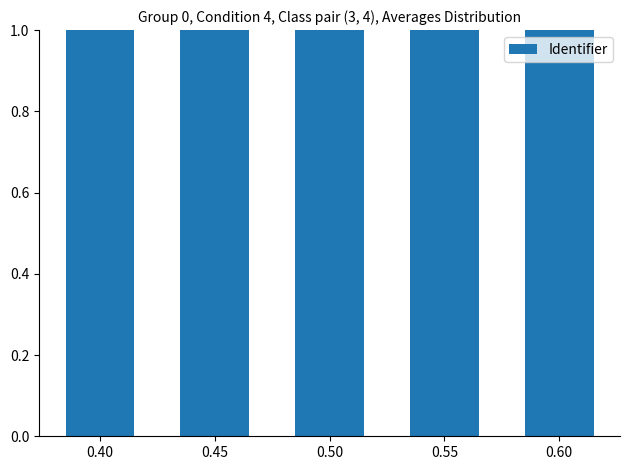

What is the smallest value displayed?

1.0